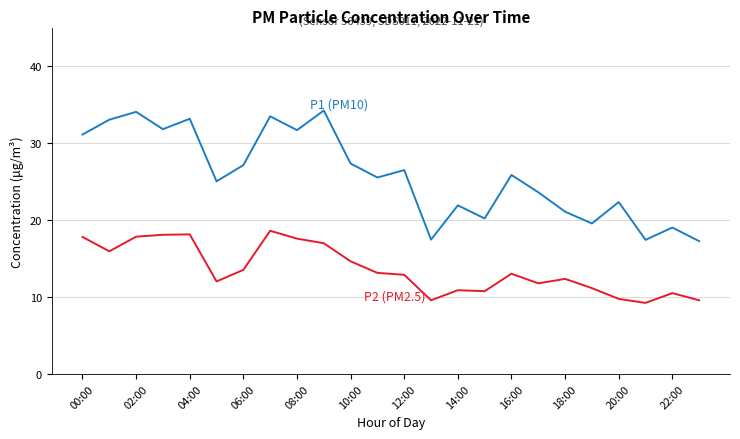

What is the greatest value displayed?

34.2